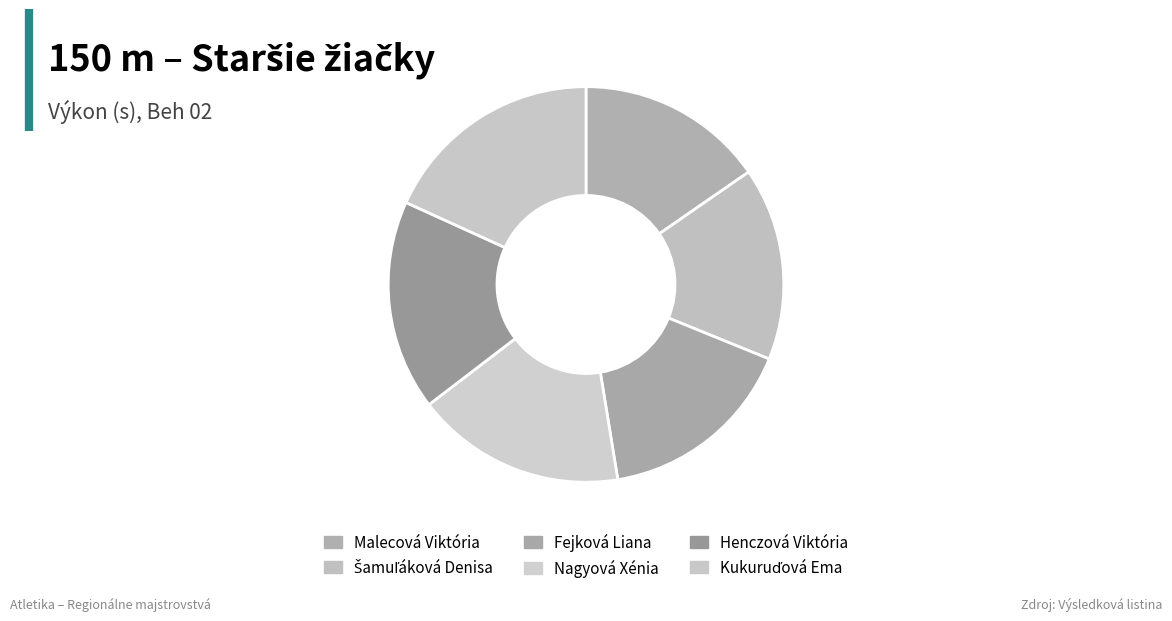

What percentage do Henczová Viktória and Malecová Viktória together represent?

32.6%